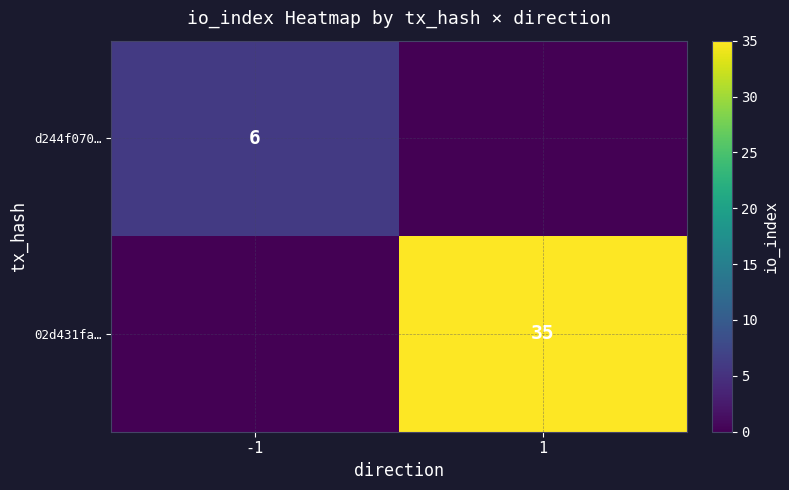

Is it true that d244f070… equals 2 at -1?

False